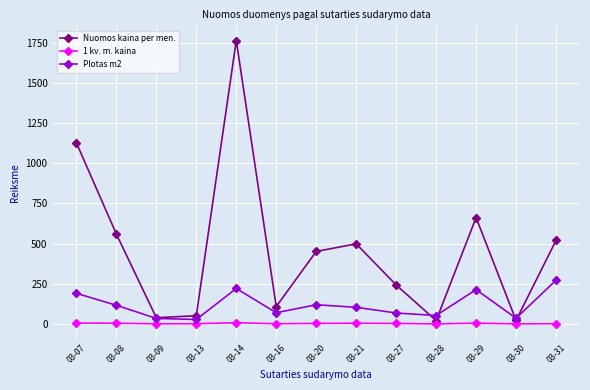

True or false: Nuomos kaina per men. and 1 kv. m. kaina cross at least once.

False